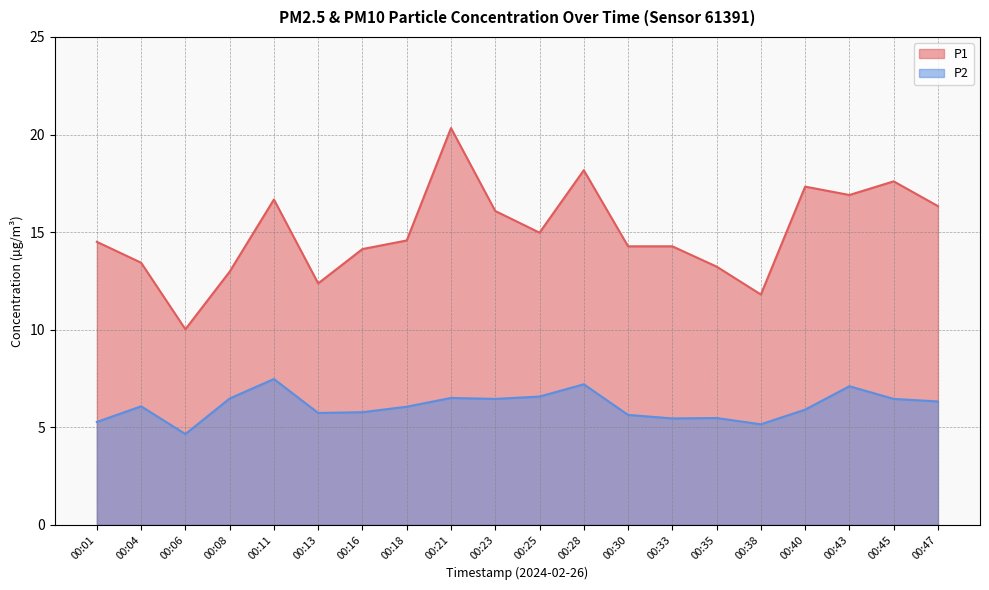

Where is P1 nearest to the value 15?

00:25